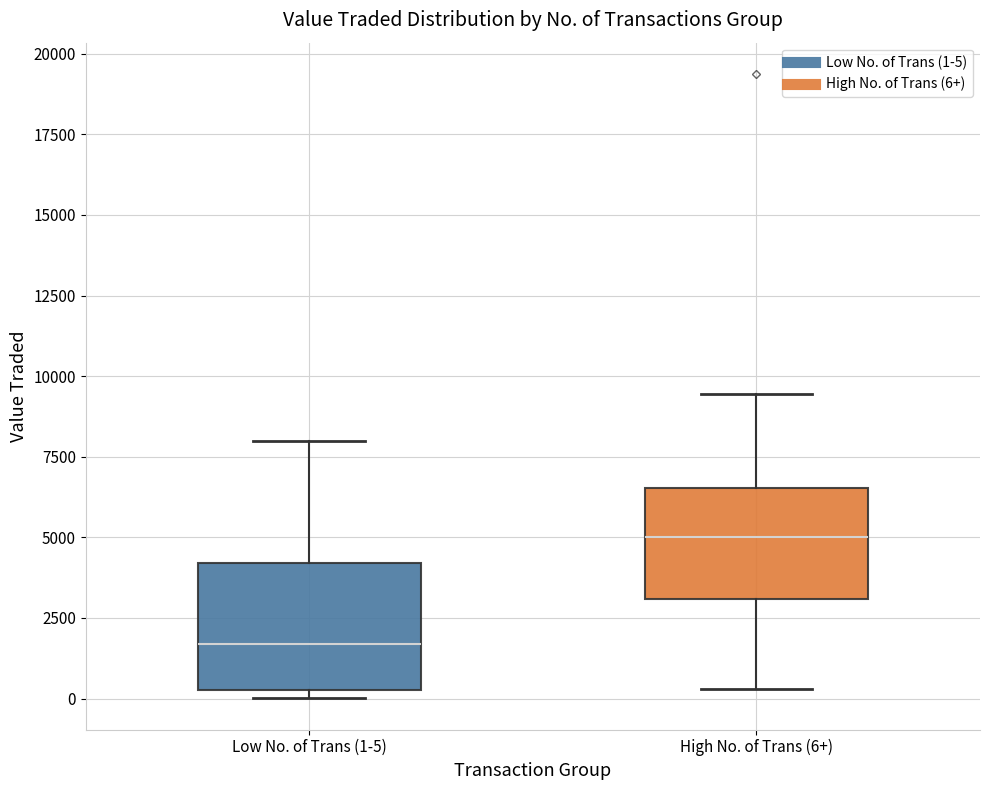

Reading left to right, read every box against the y-axis: the position of its median line, the range the box covers, and the ends of its whiskers. The values are not printed on the chart, so give them approximately, as read against the axis.

Low No. of Trans (1-5): median 1500, box 500 to 4000, whiskers 0 to 8000
High No. of Trans (6+): median 5000, box 3000 to 6500, whiskers 500 to 9500